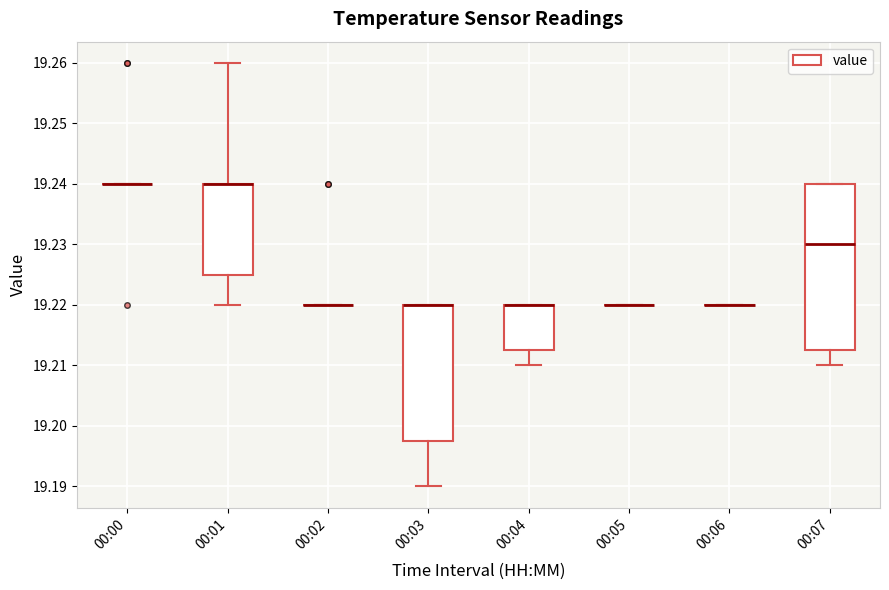

Where is the lower edge of the box for 00:03 on the y-axis? The values are not printed on the chart, so give them approximately, as read against the axis.

19.198